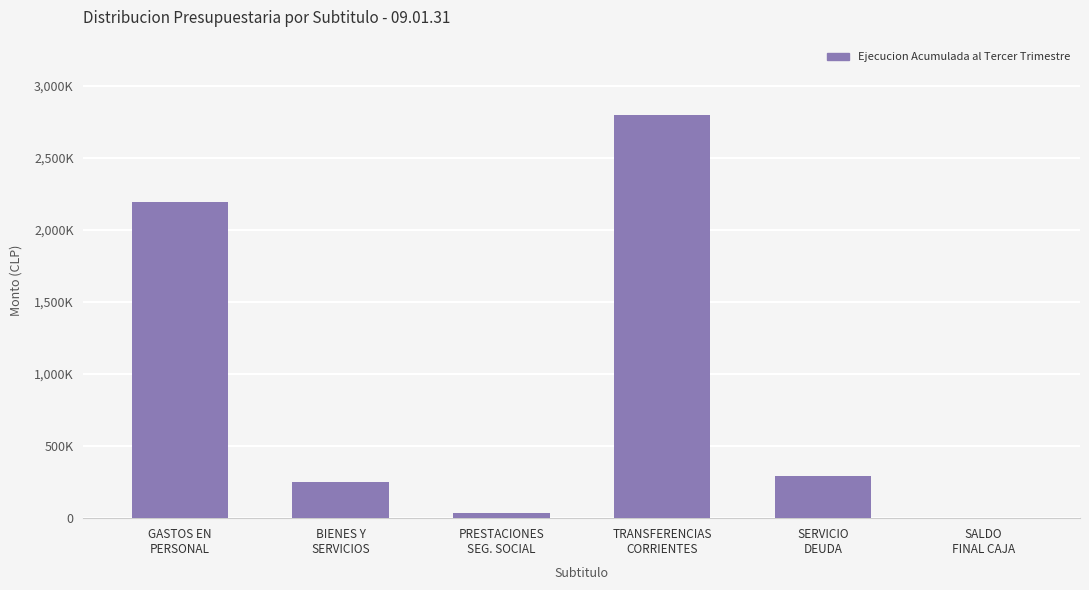

True or false: the data shows -1270239 at SALDO
FINAL CAJA.

False